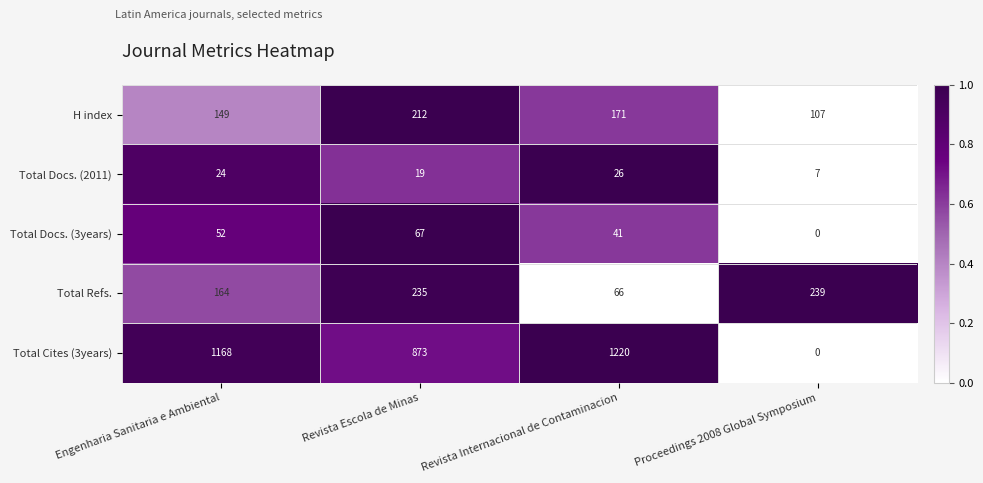

List the series in order of their peak value, lowest first.

Total Docs. (2011), Total Docs. (3years), H index, Total Refs., Total Cites (3years)